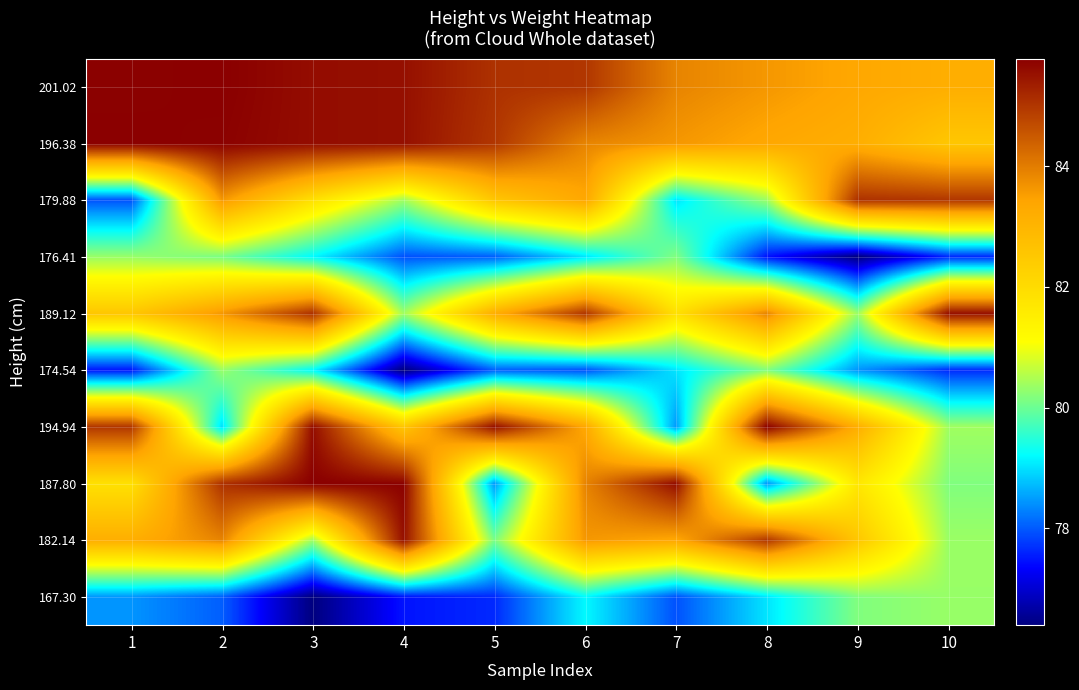

At which category is the sum across all series the highest?

2